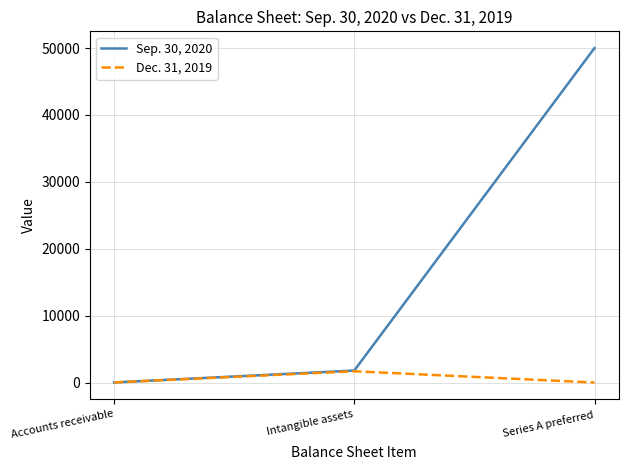

Which category has the lowest value in the Sep. 30, 2020 series?

Accounts receivable